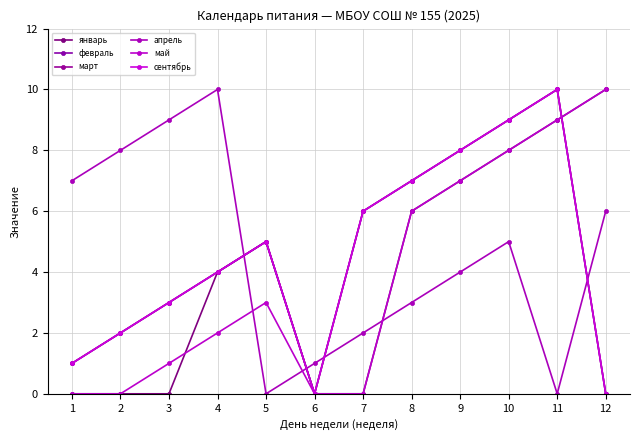

Which category has the lowest value across all series?

1